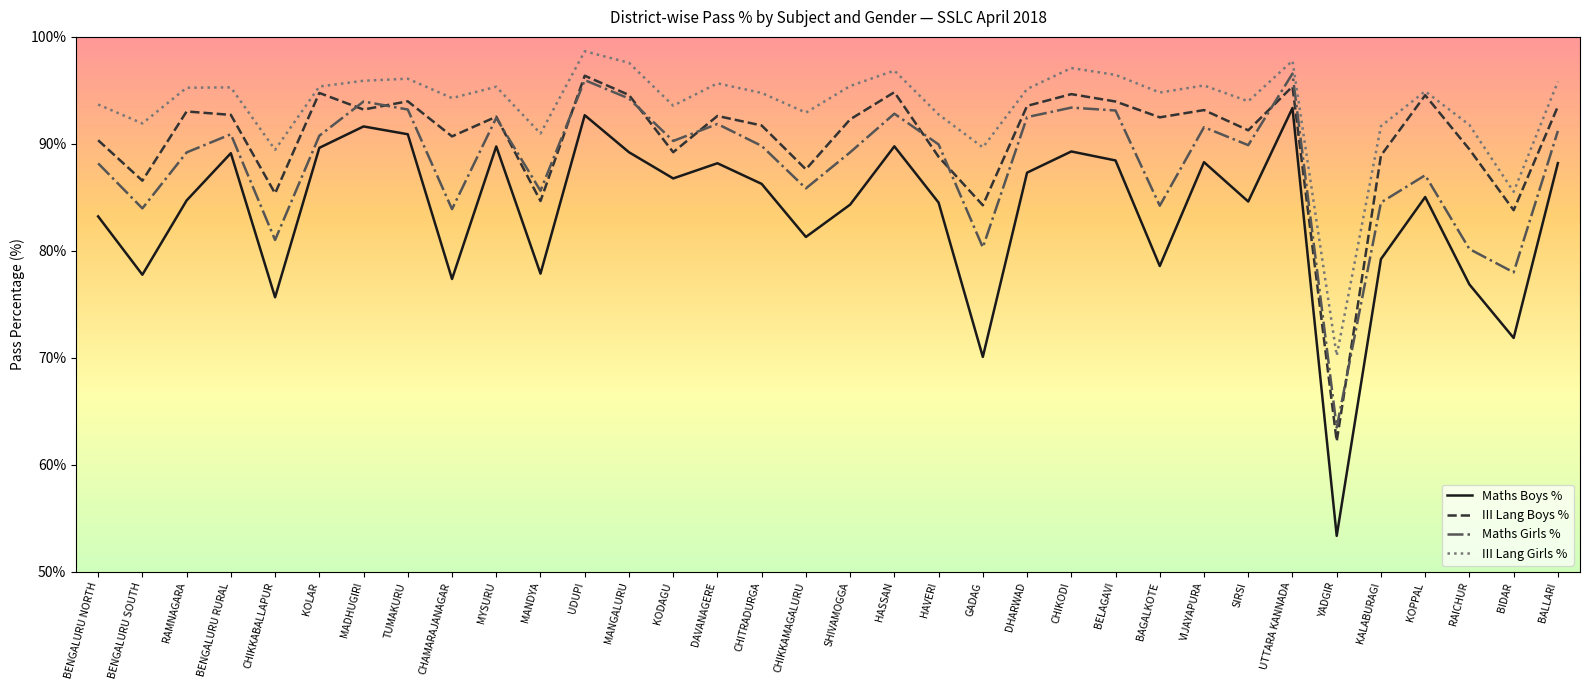

Is it true that III Lang Girls % equals 93.7 at BENGALURU NORTH?

True